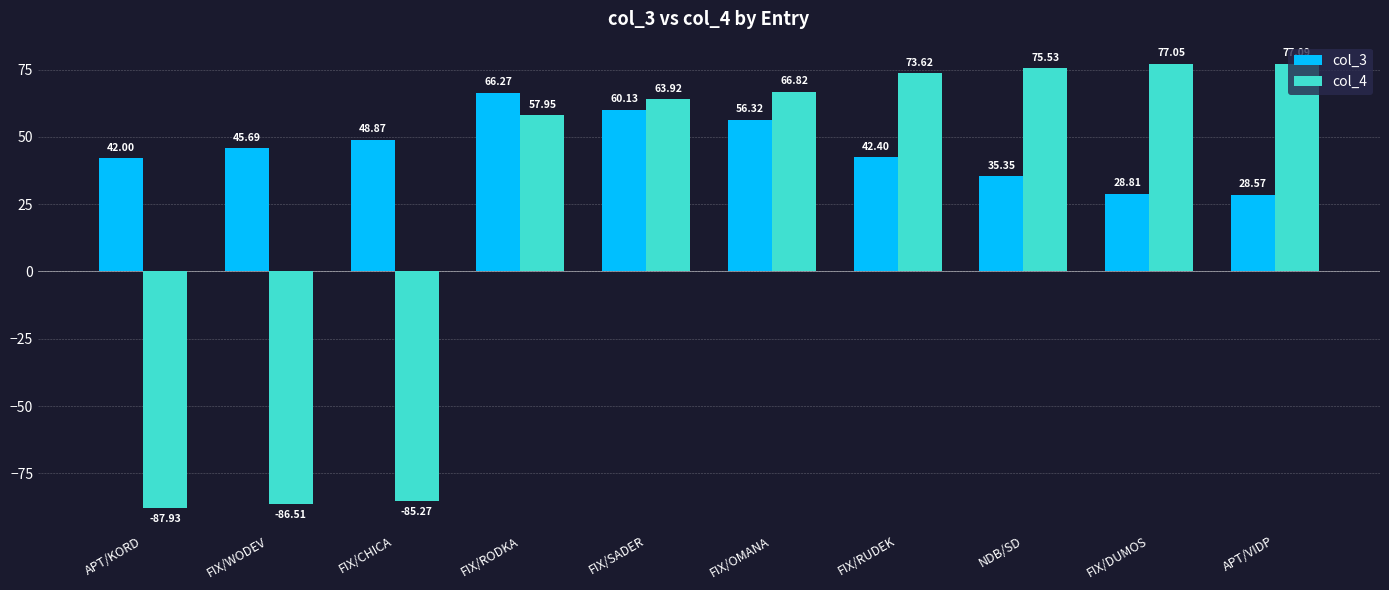

What is the spread (max minus min) of values at NDB/SD?

40.2